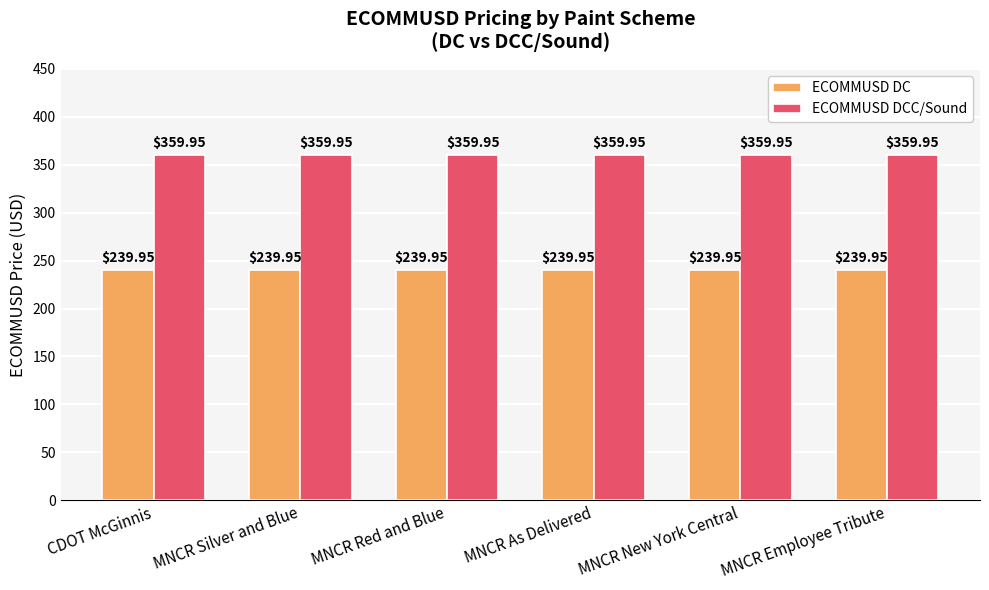

What is the difference between the highest and lowest values at MNCR New York Central?

120.0